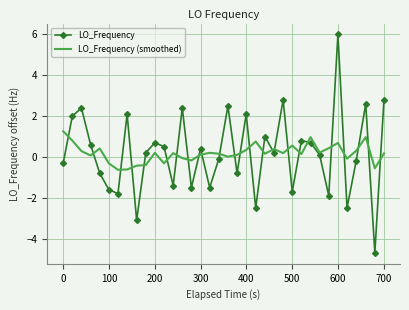

Which series has the widest spread of values?

LO_Frequency